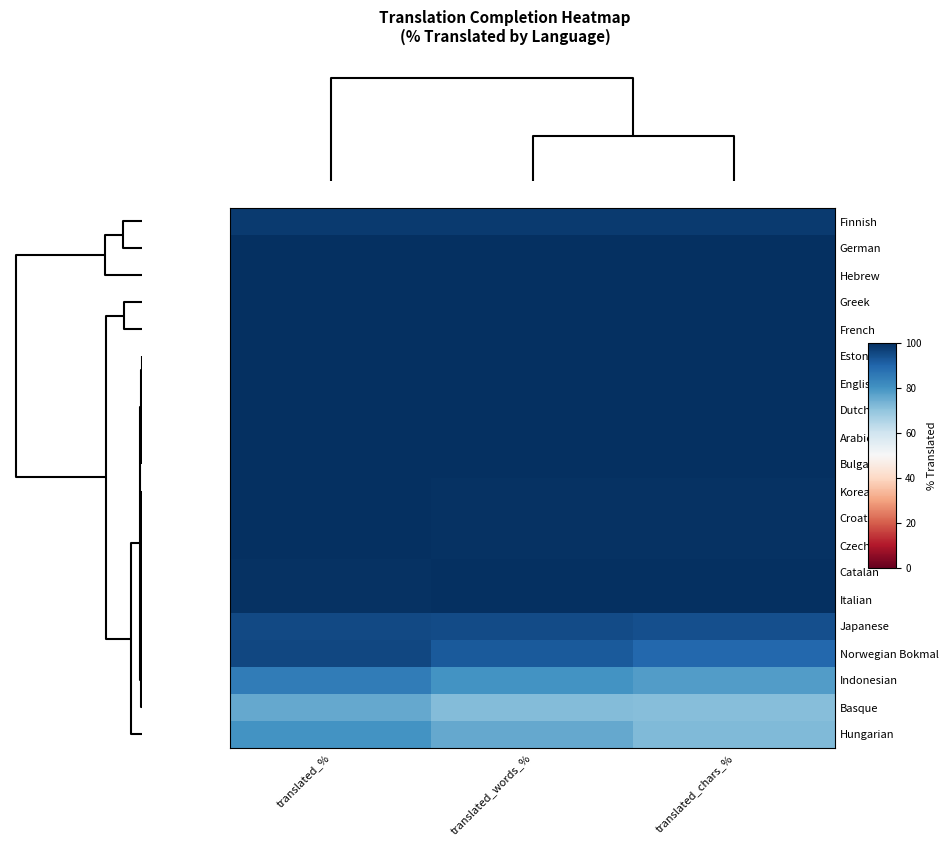

At translated_words_%, list the series in order from largest to smallest.

Hebrew, Greek, French, Estonian, English, Dutch, Arabic, Bulgarian, German, Catalan, Italian, Korean, Croatian, Czech, Finnish, Japanese, Norwegian Bokmal, Indonesian, Hungarian, Basque